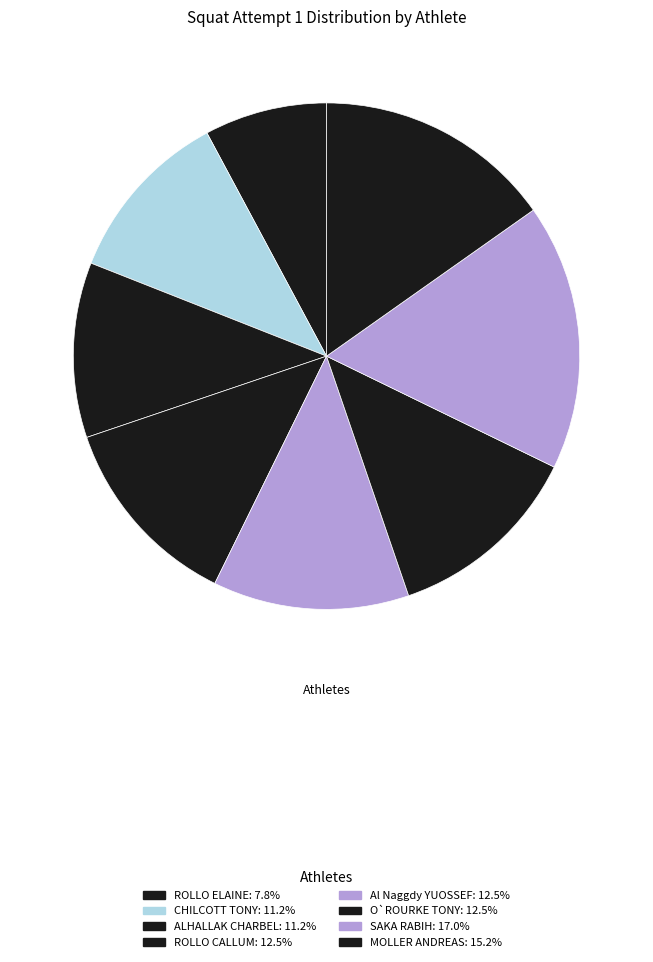

What is the total percentage of ALHALLAK CHARBEL and O`ROURKE TONY?

23.7%